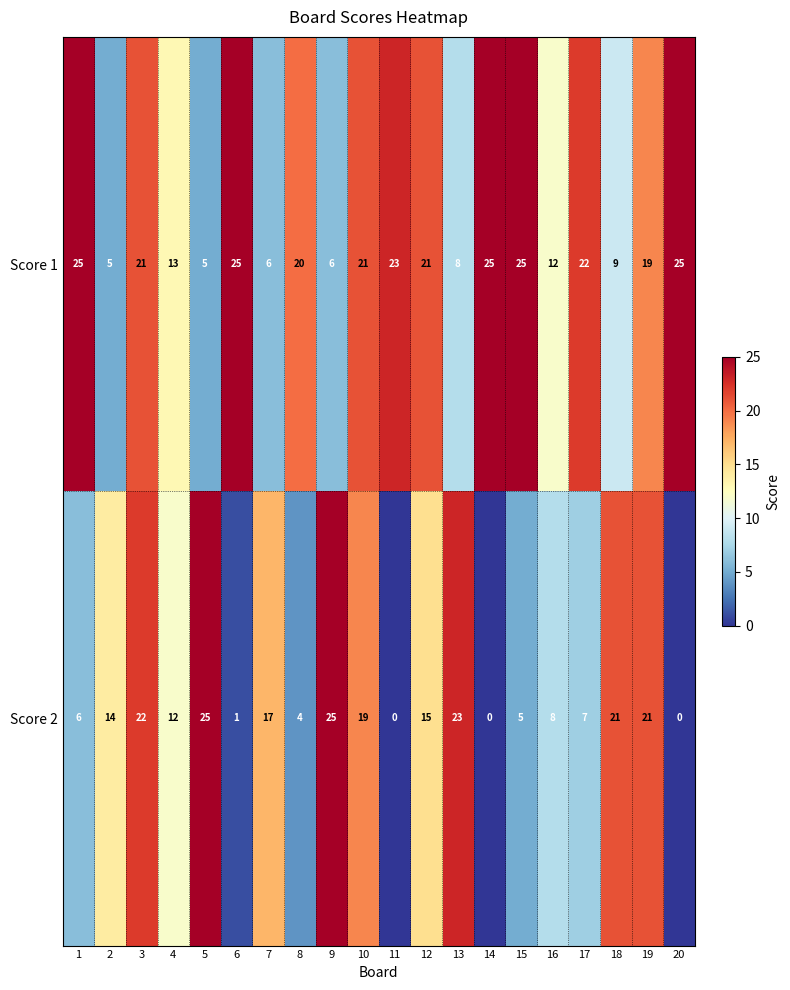

What is the spread (max minus min) of values at 18?

12